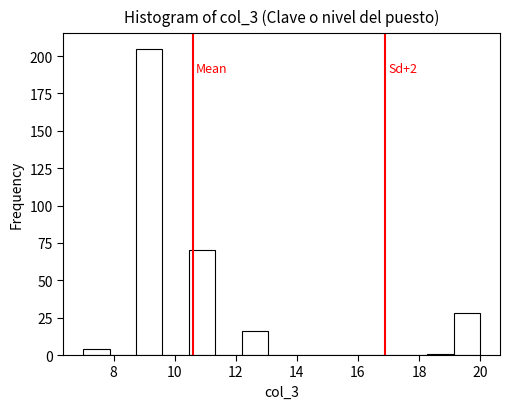

Over which range of the x-axis is the bar tallest?

8.8 to 9.6